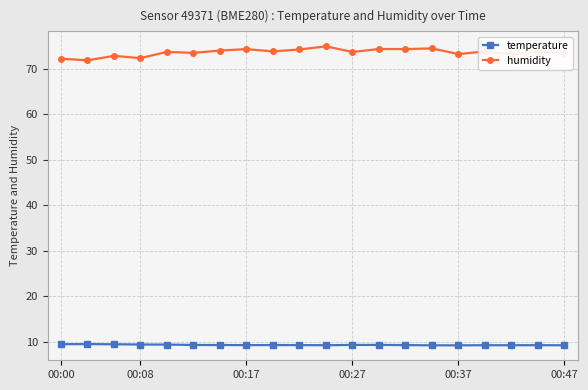

True or false: temperature and humidity cross at least once.

False